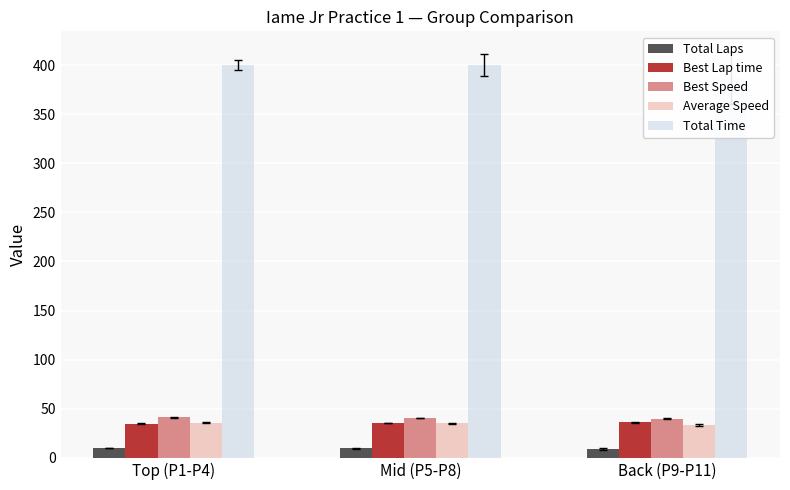

How many categories are shown in the chart?

3